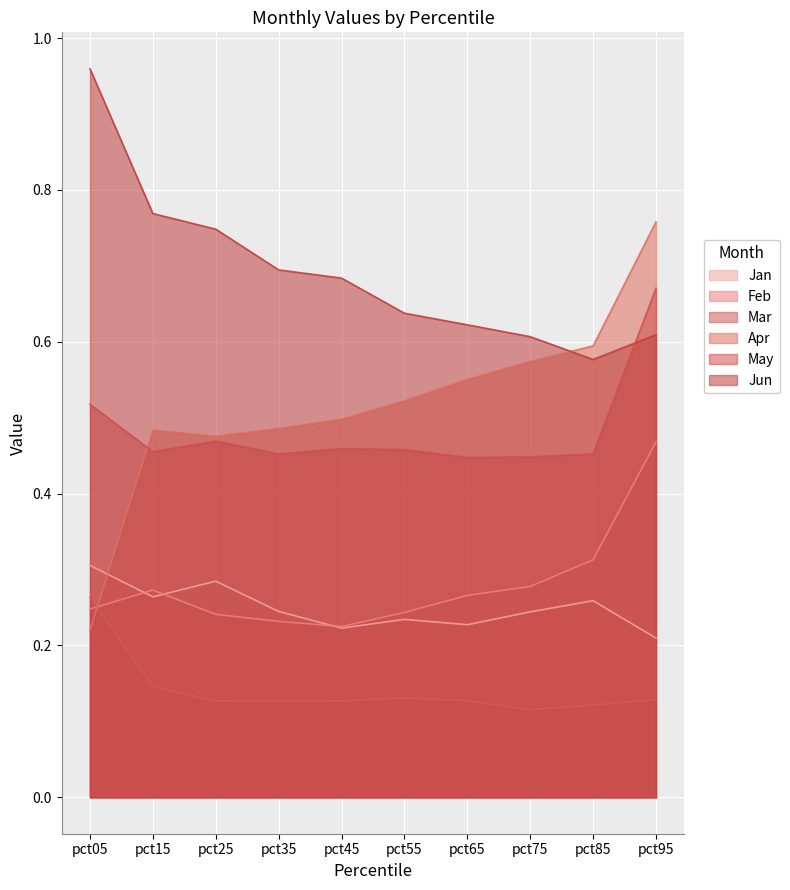

True or false: Mar and Jan intersect in this chart.

False